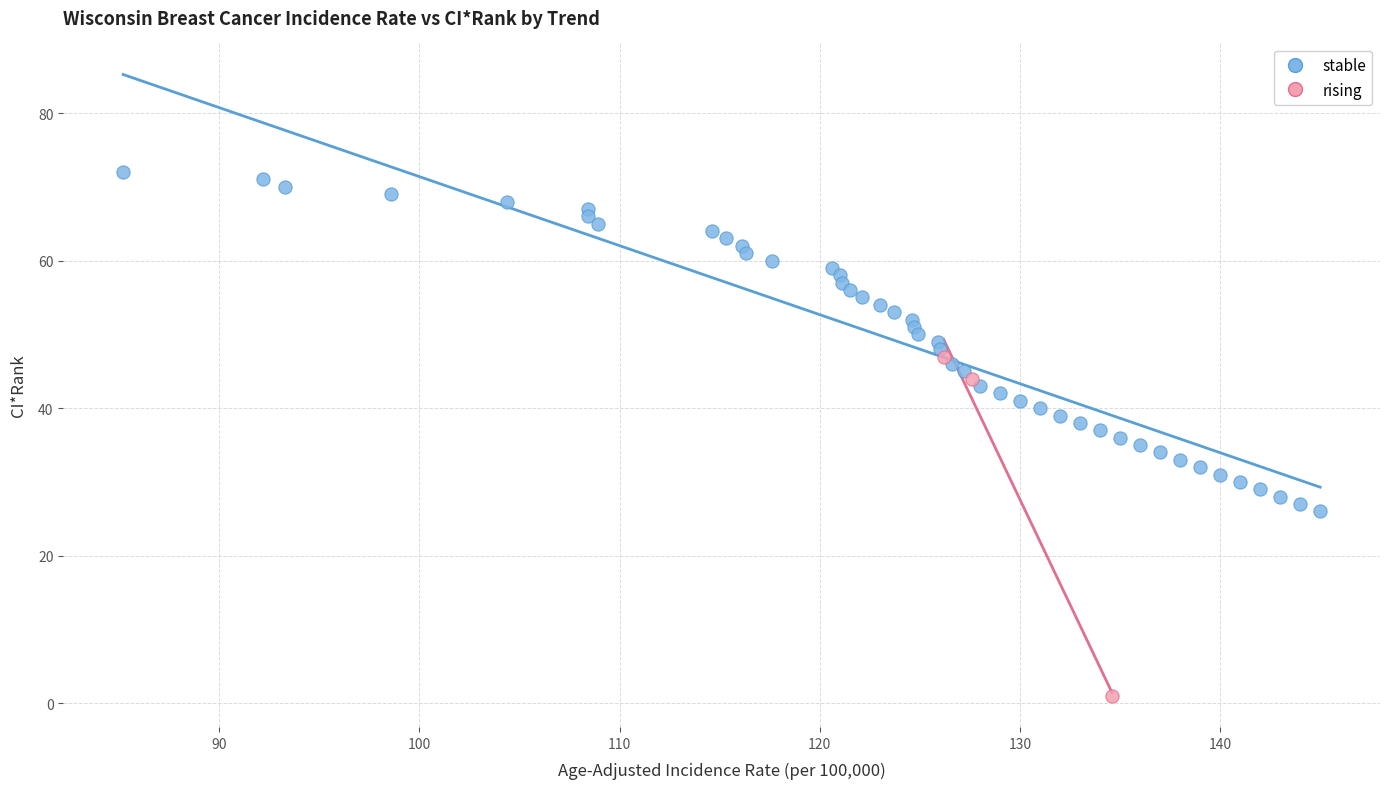

Which series contains the highest Y value?

stable